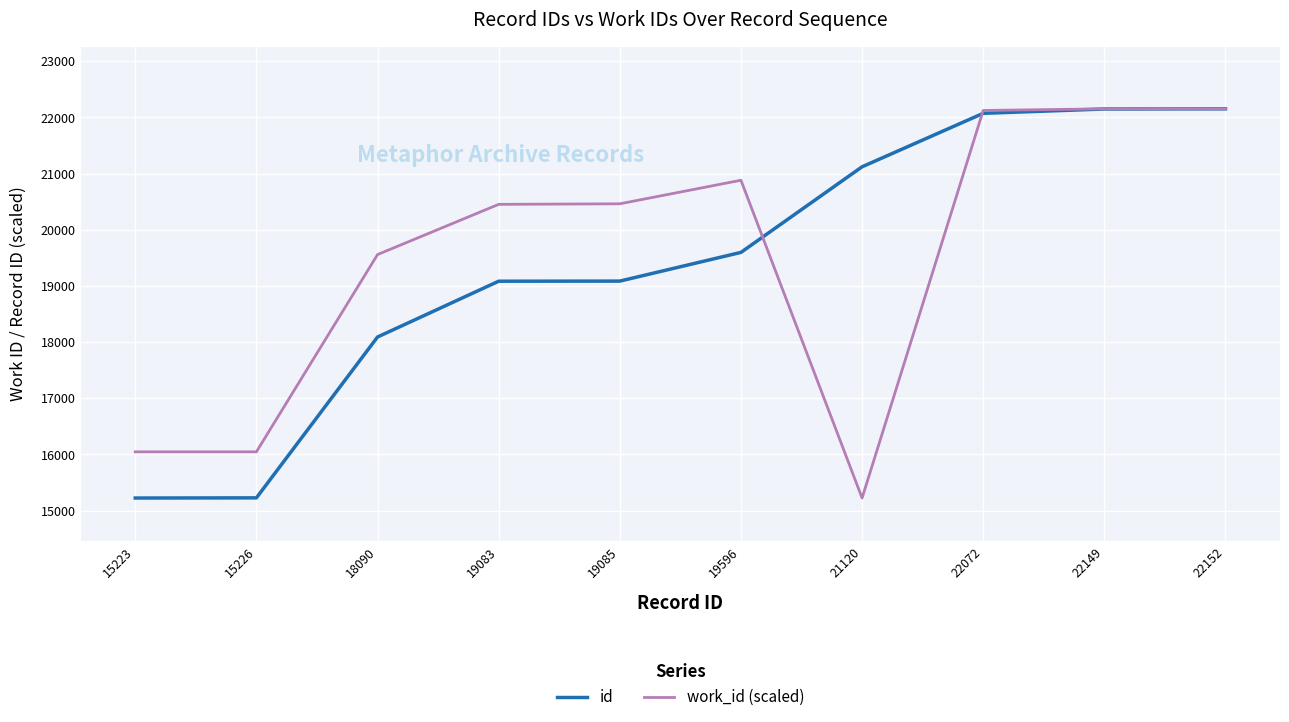

Rank the series by their average value, from highest to lowest.

work_id (scaled), id